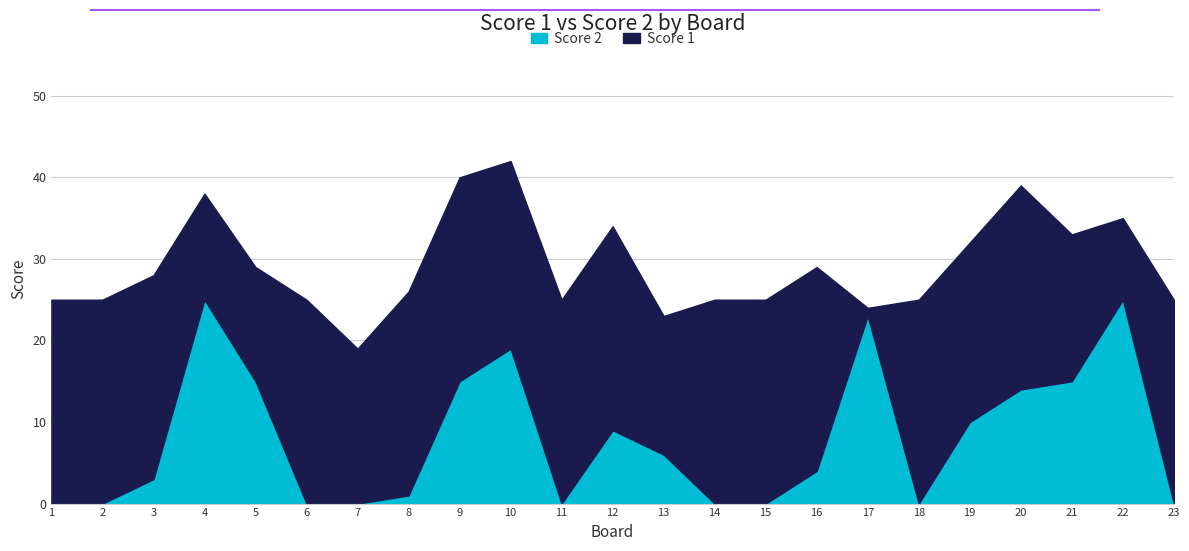

How many data points does each series have?

23